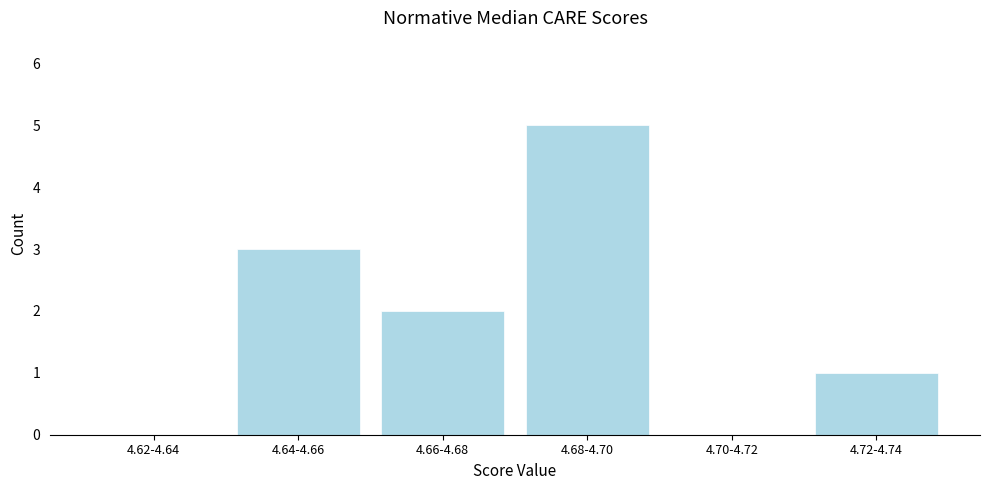

Reading left to right, list all the values displayed in this chart.

4.62-4.64=0	4.64-4.66=3	4.66-4.68=2	4.68-4.70=5	4.70-4.72=0	4.72-4.74=1